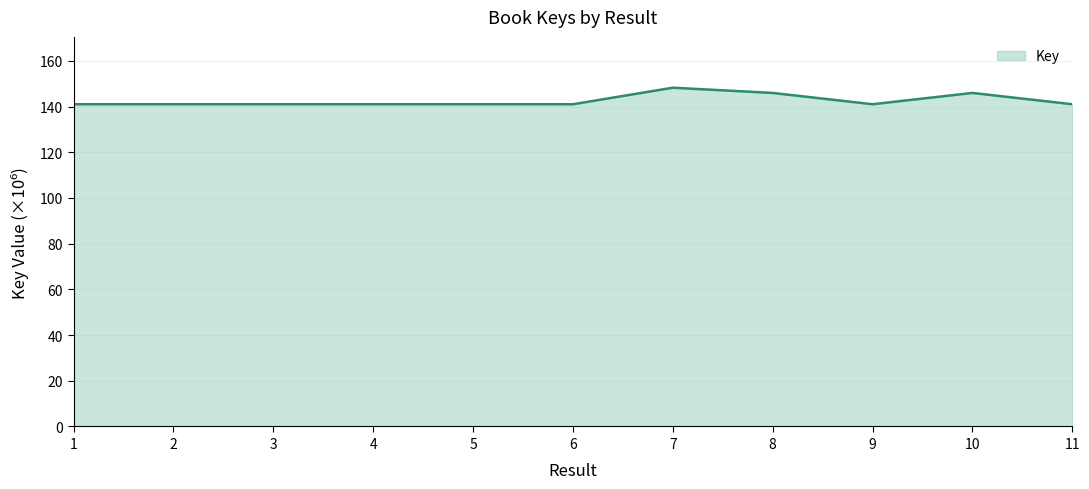

What is the difference between the values at 10 and 2?

4.9